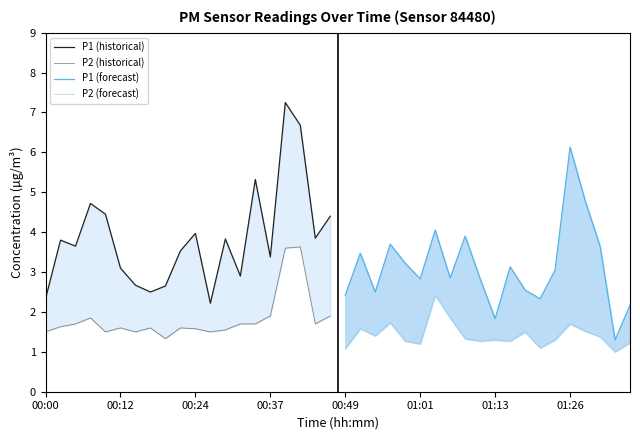

How many lines are shown in the chart?

4